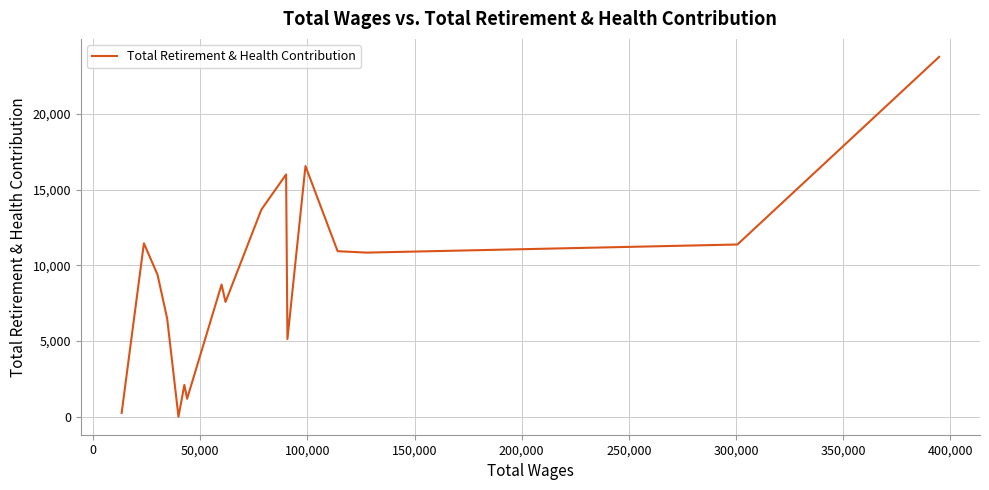

What is the difference between the maximum and minimum values?

23772